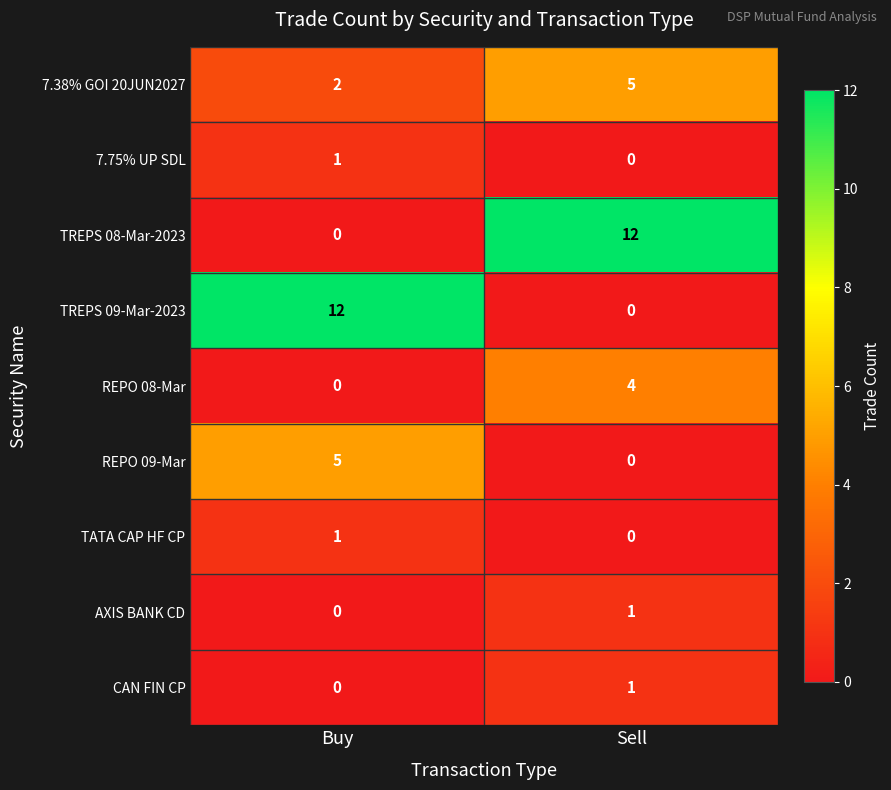

How many categories are shown in the chart?

2